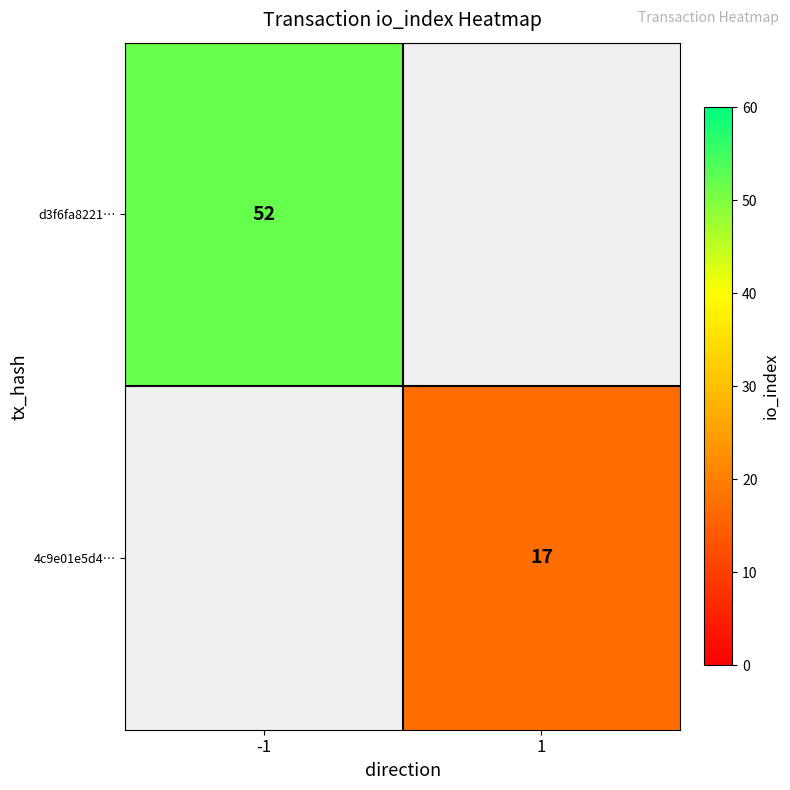

The value of d3f6fa8221… at -1 is 11. True or false?

False